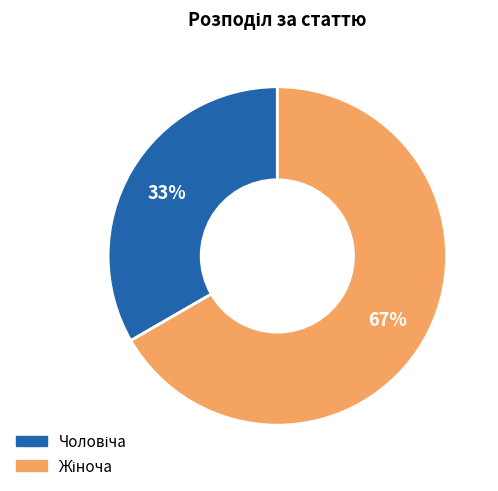

To the nearest percent, what is the average slice percentage?

50%